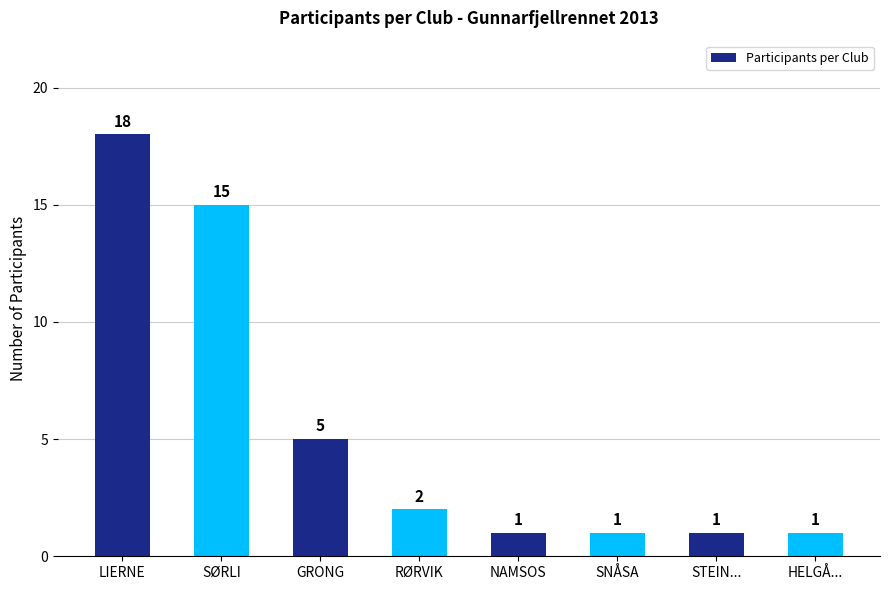

What is the value of the 4th bar from the left?

2